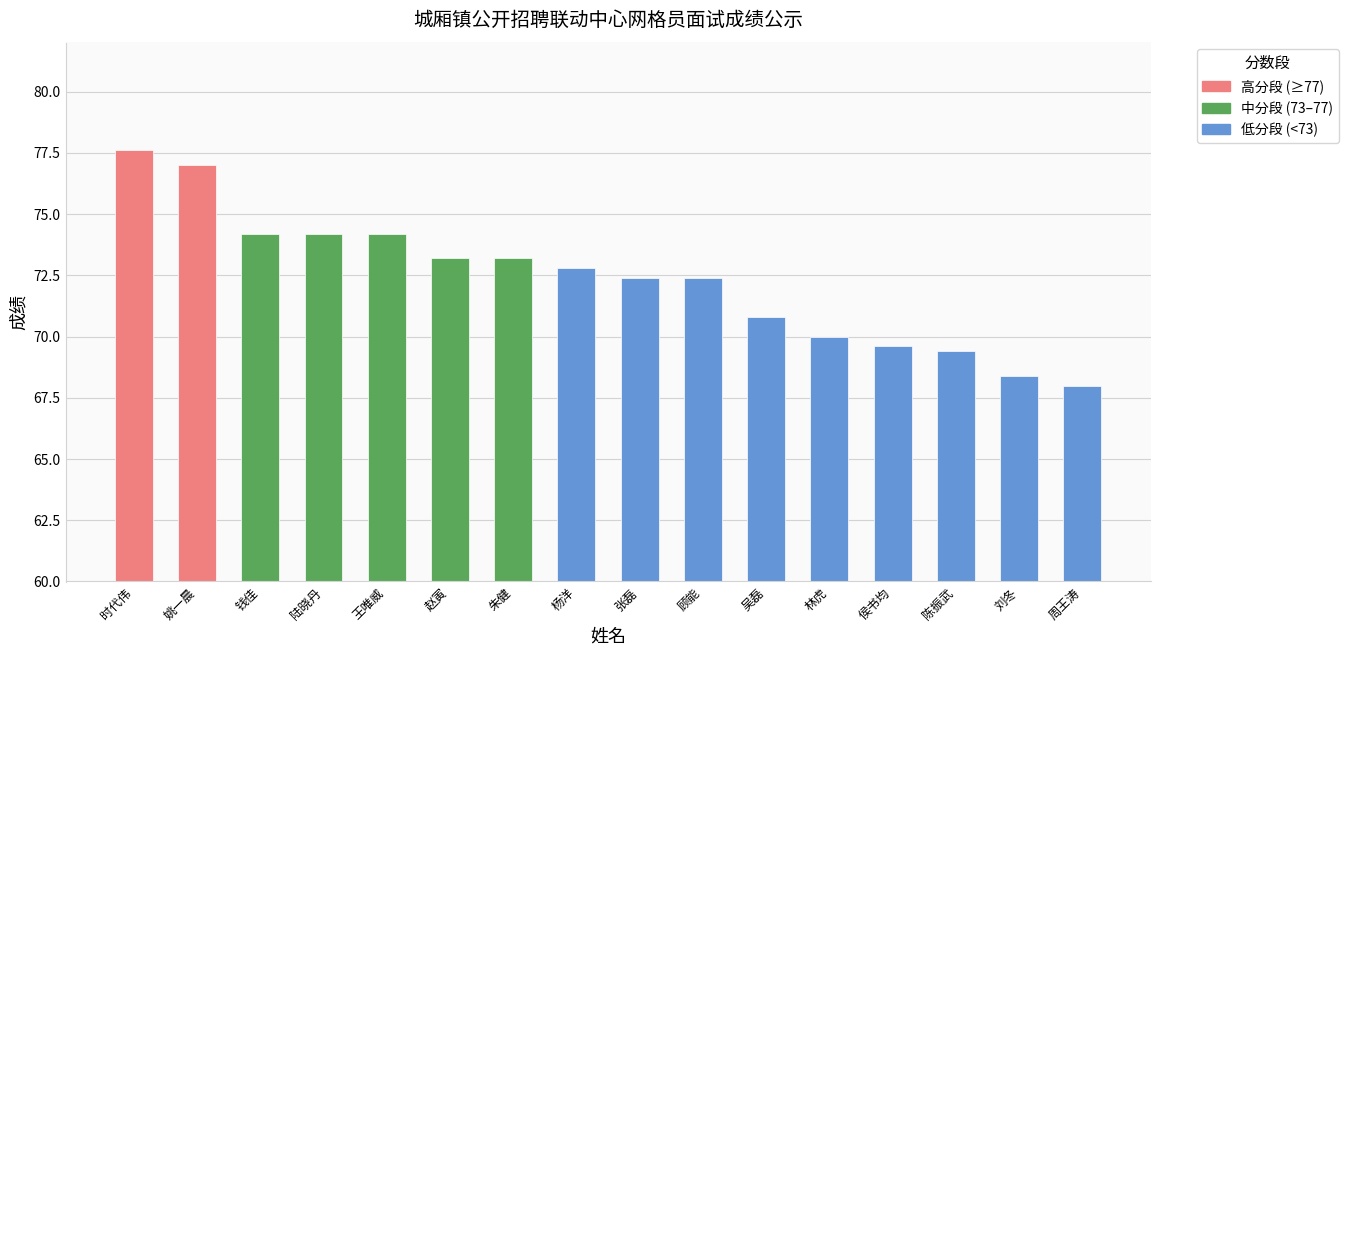

Approximately how many times larger is the value at 杨洋 compared to 陆晓丹?

1.0